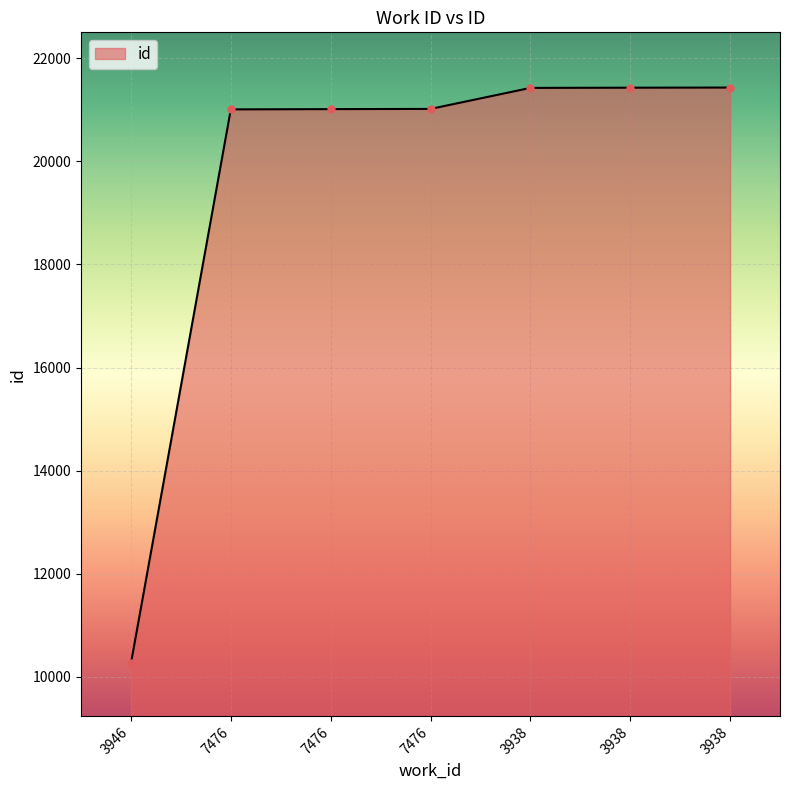

Rank the categories by value from lowest to highest.

3946, 7476, 7476, 7476, 3938, 3938, 3938